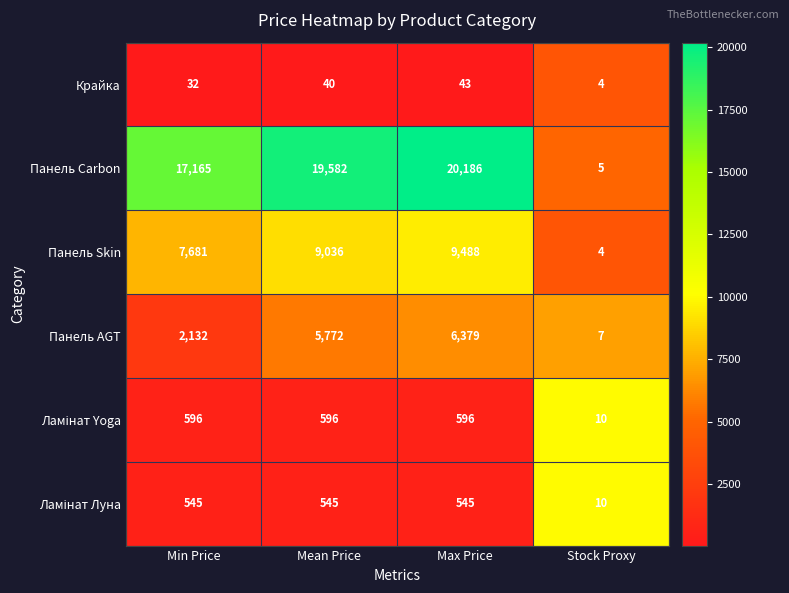

At how many categories does at least one series exceed 2201?

3